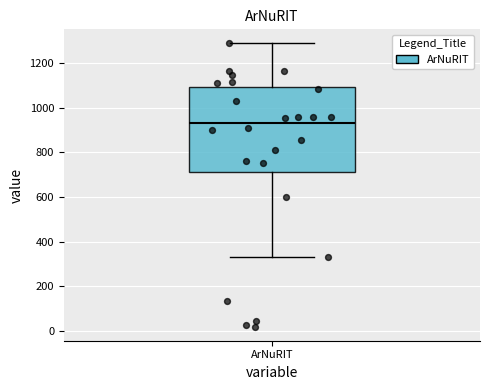

Read this box plot against the y-axis: the position of the median line, the range covered by the box, and the ends of both whiskers. The values are not printed on the chart, so give them approximately, as read against the axis.

median 940, box 720 to 1100, whiskers 340 to 1280